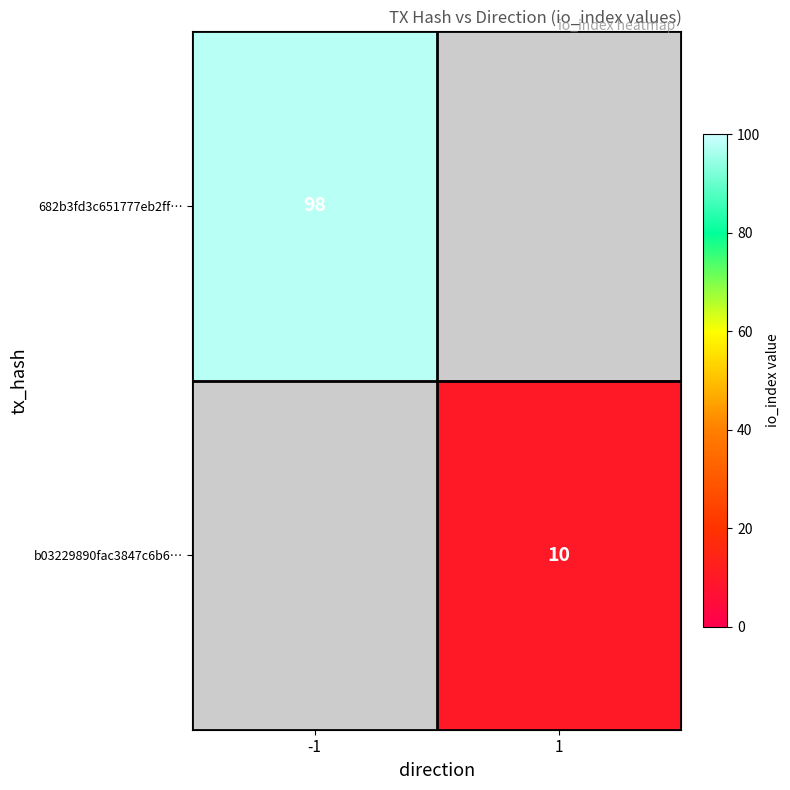

At how many categories does at least one series exceed 92?

1